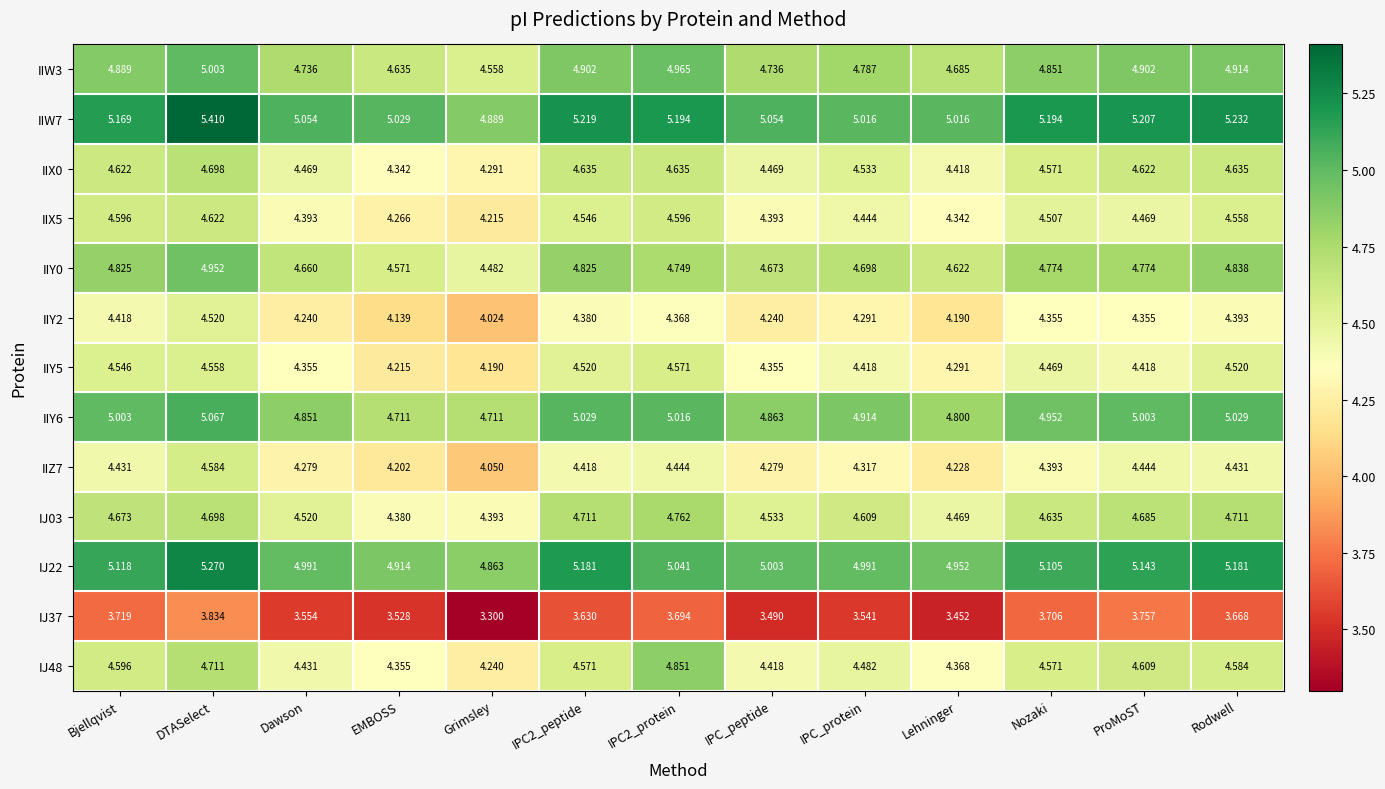

How many series are shown in this chart?

13